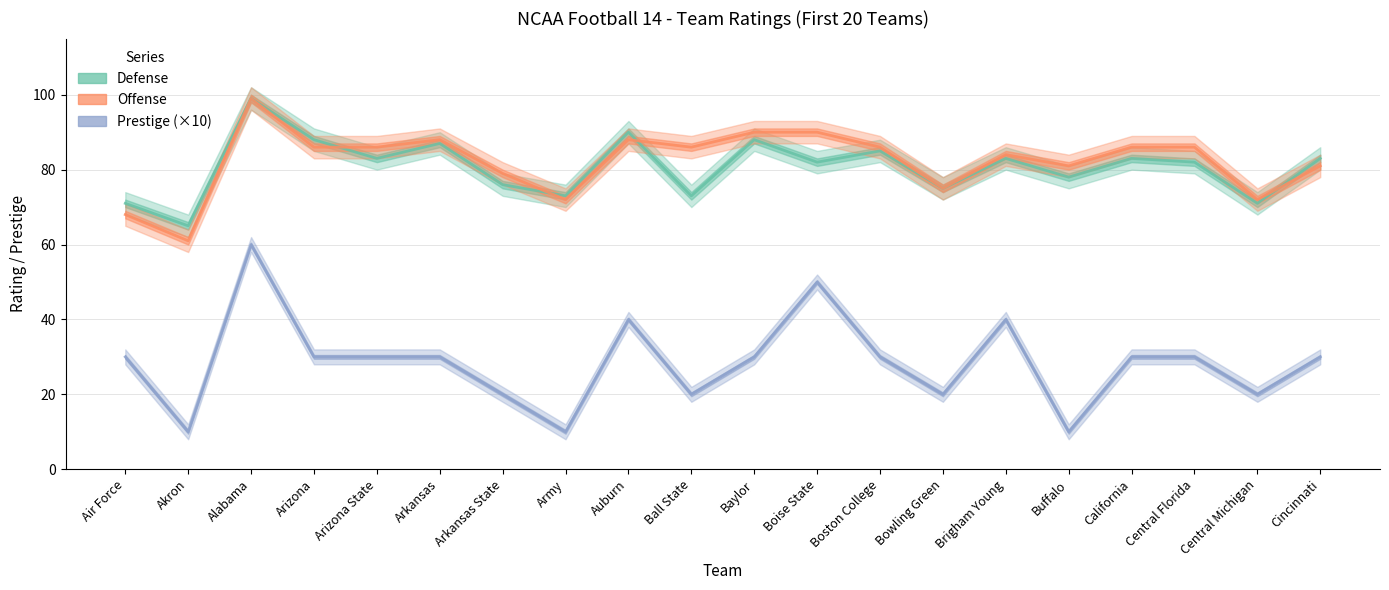

Reading right to left, transcribe all the data shown in this chart.

Defense: Cincinnati=83	Central Michigan=71	Central Florida=82	California=83	Buffalo=78	Brigham Young=83	Bowling Green=75	Boston College=85	Boise State=82	Baylor=88	Ball State=73	Auburn=90	Army=73	Arkansas State=76	Arkansas=87	Arizona State=83	Arizona=88	Alabama=99	Akron=65	Air Force=71
Offense: Cincinnati=81	Central Michigan=72	Central Florida=86	California=86	Buffalo=81	Brigham Young=84	Bowling Green=75	Boston College=86	Boise State=90	Baylor=90	Ball State=86	Auburn=88	Army=72	Arkansas State=79	Arkansas=88	Arizona State=86	Arizona=86	Alabama=99	Akron=61	Air Force=68
Prestige (×10): Cincinnati=30	Central Michigan=20	Central Florida=30	California=30	Buffalo=10	Brigham Young=40	Bowling Green=20	Boston College=30	Boise State=50	Baylor=30	Ball State=20	Auburn=40	Army=10	Arkansas State=20	Arkansas=30	Arizona State=30	Arizona=30	Alabama=60	Akron=10	Air Force=30